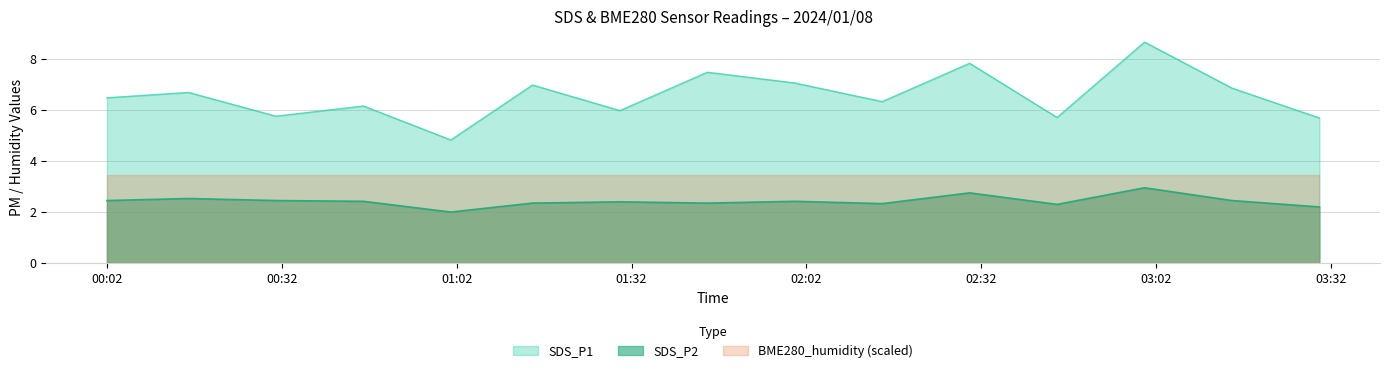

At how many categories does at least one series exceed 2?

15